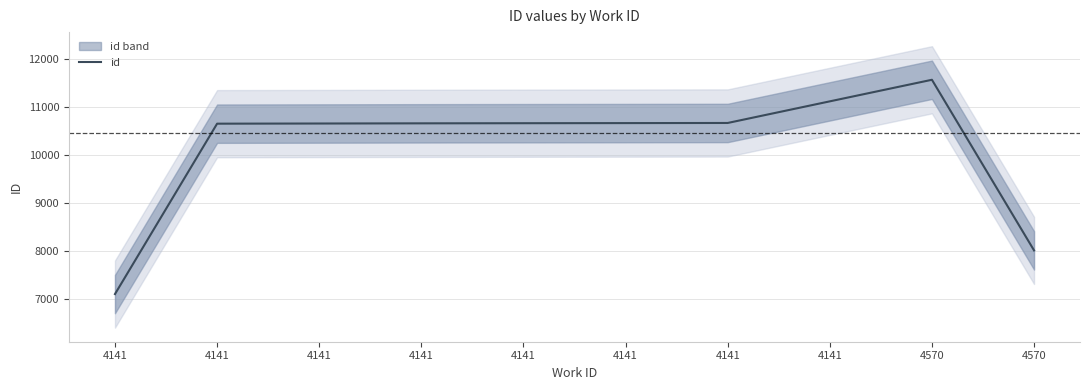

What is the difference between the values at 4141 and 4141?

4016.3